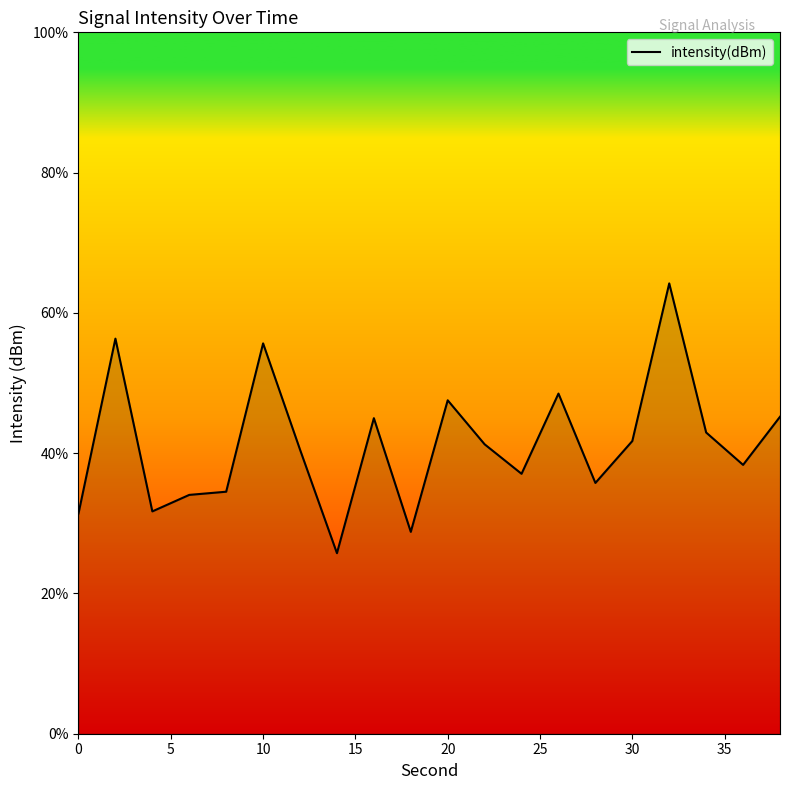

How many values are below 41?

10